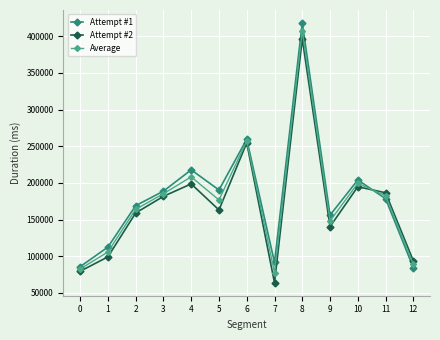

What is the total value across all series at 3?

555544.5